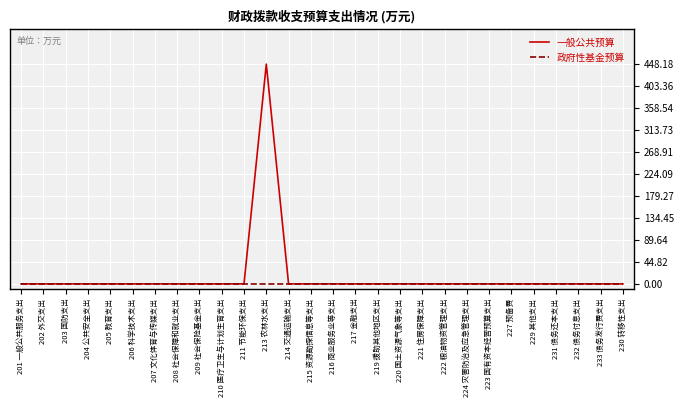

Reading right to left, transcribe all the data shown in this chart.

一般公共预算: 0.0	0.0	0.0	0.0	0.0	0.0	0.0	0.0	0.0	0.0	0.0	0.0	0.0	0.0	0.0	0.0	448.2	0.0	0.0	0.0	0.0	0.0	0.0	0.0	0.0	0.0	0.0	0.0
政府性基金预算: 0.0	0.0	0.0	0.0	0.0	0.0	0.0	0.0	0.0	0.0	0.0	0.0	0.0	0.0	0.0	0.0	0.0	0.0	0.0	0.0	0.0	0.0	0.0	0.0	0.0	0.0	0.0	0.0